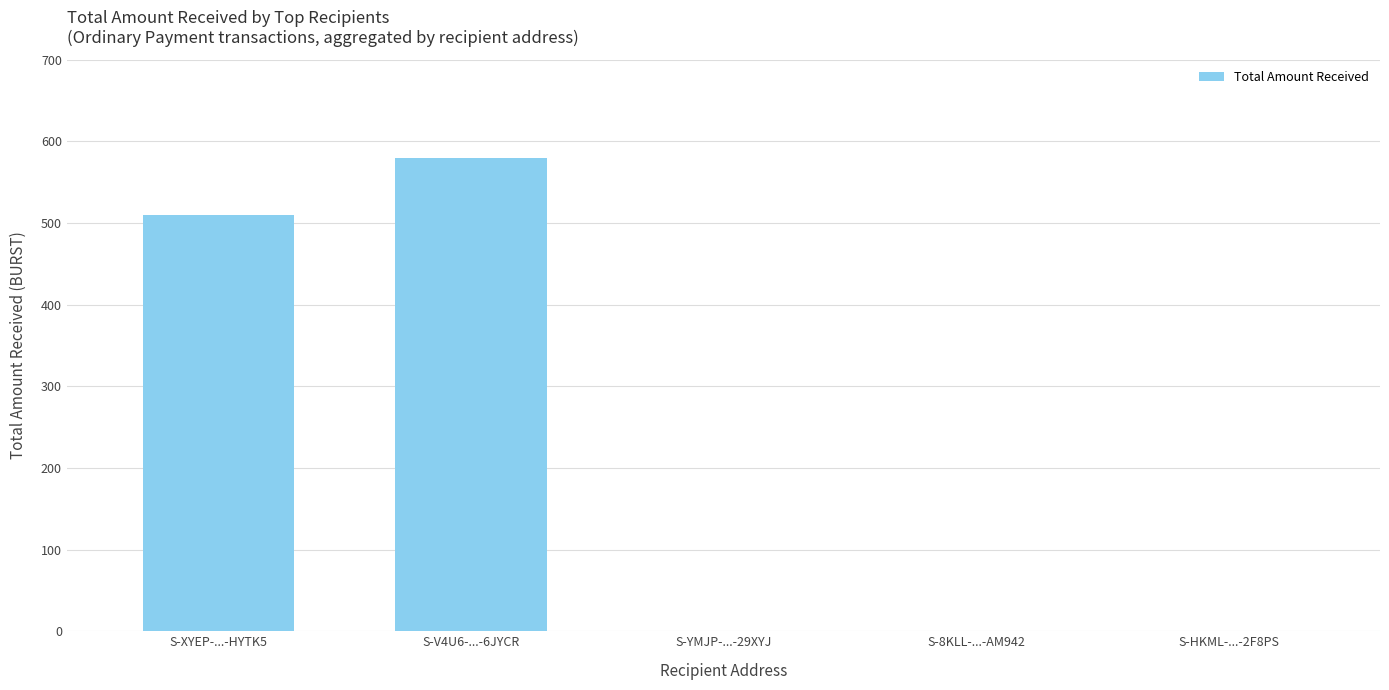

Reading left to right, what are all the values shown in this chart?

509.6	580.0	0.0	0.0	0.0